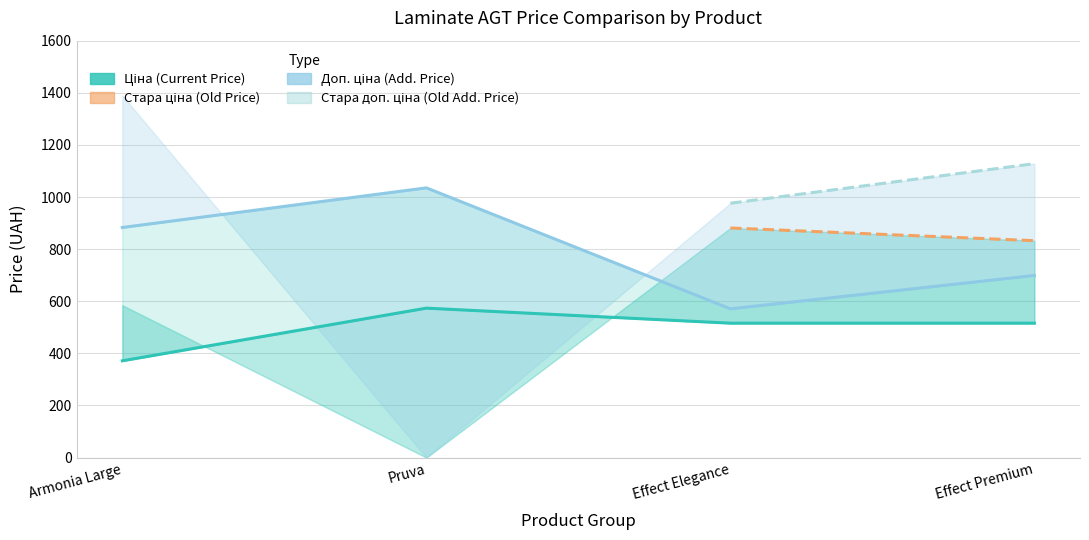

What is the sum of all Ціна values?

1976.6